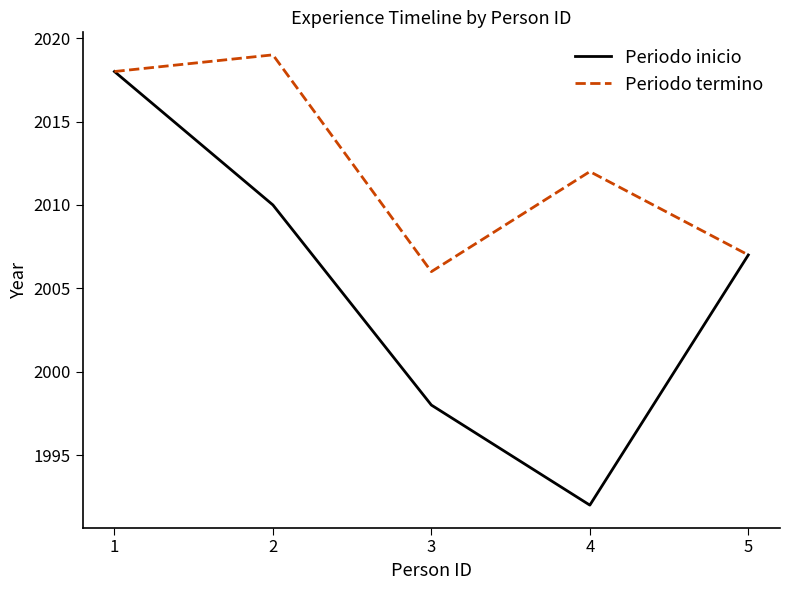

Reading left to right, what are all the values shown in this chart?

Periodo inicio: 1=2018	2=2010	3=1998	4=1992	5=2007
Periodo termino: 1=2018	2=2019	3=2006	4=2012	5=2007